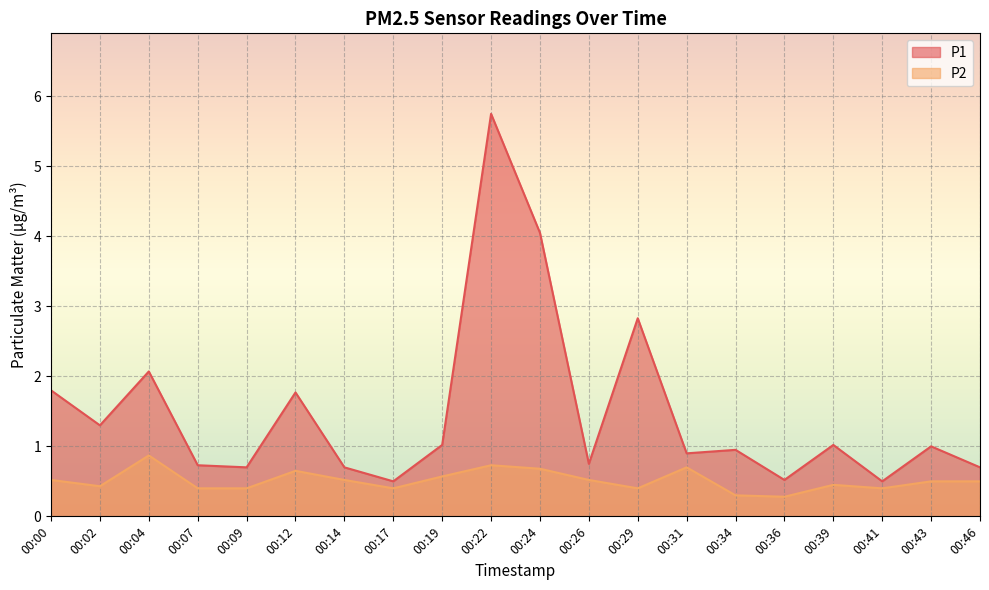

The P2 series shows 0.6 at 00:29. True or false?

False